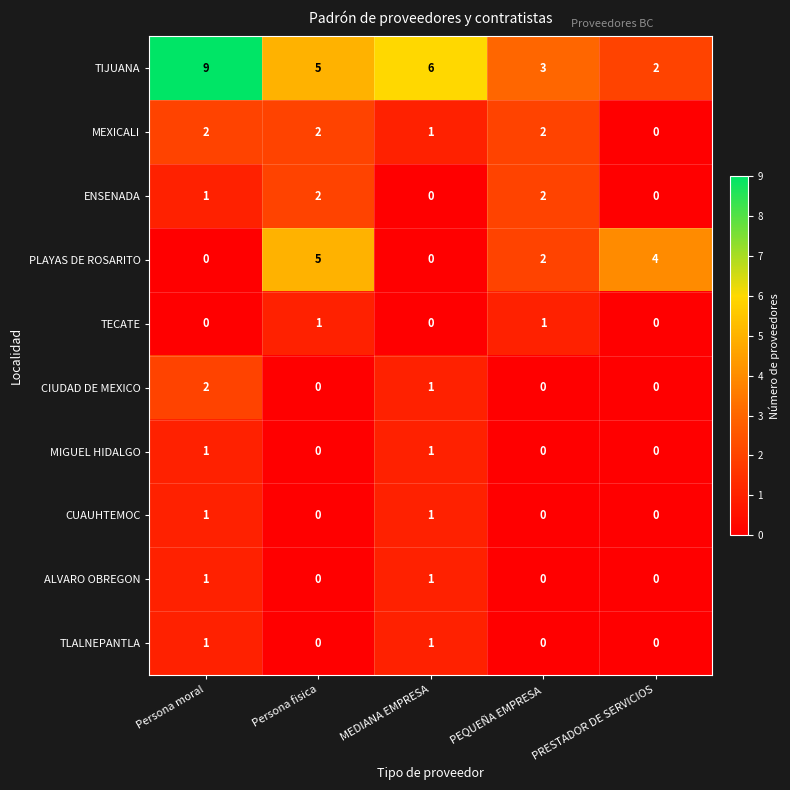

Count the MIGUEL HIDALGO values in the range 0 to 1.

5